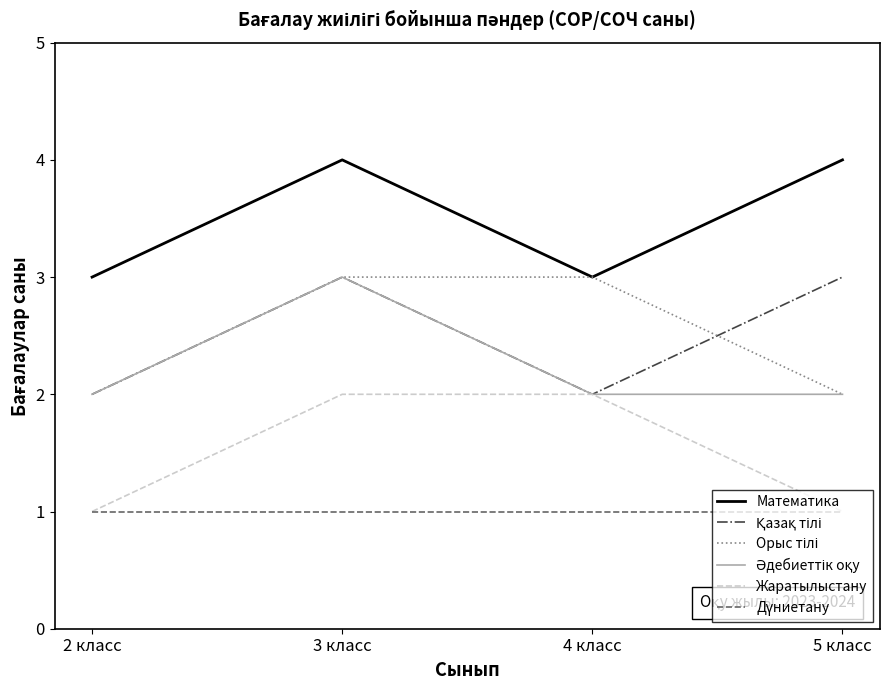

What position from the left is 5 класс?

4